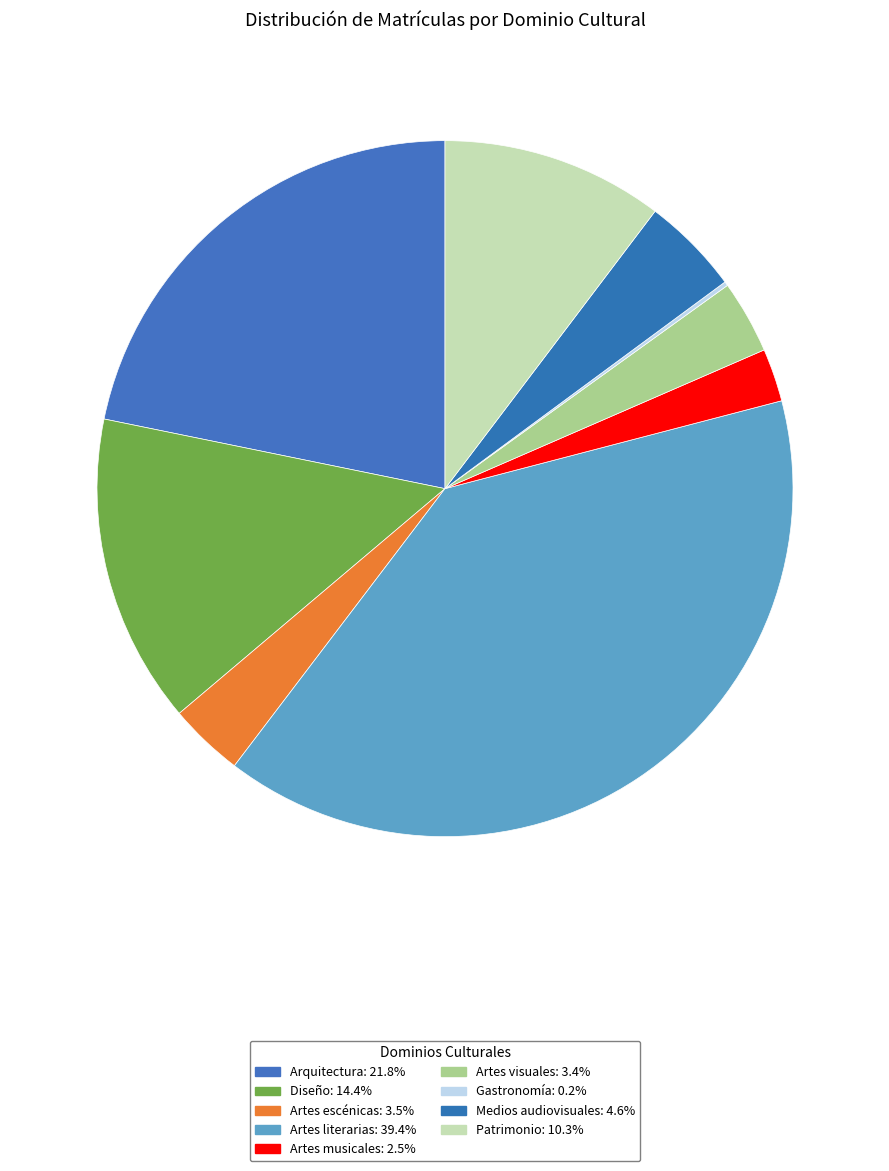

How much of the chart is everything except Artes visuales?

96.6%